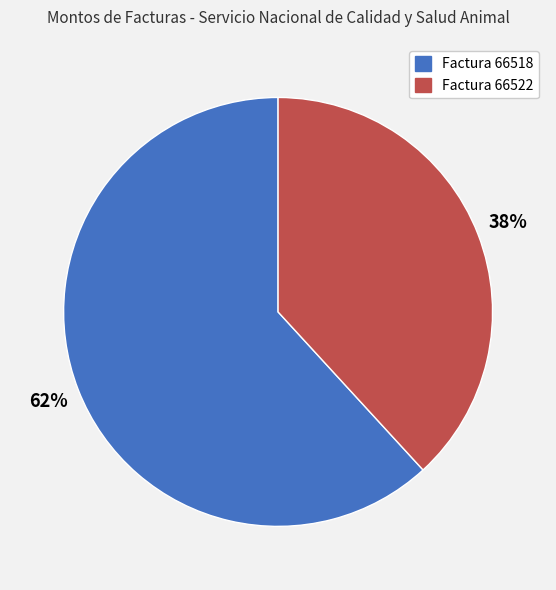

To the nearest percent, what portion does Factura 66518 represent?

62%